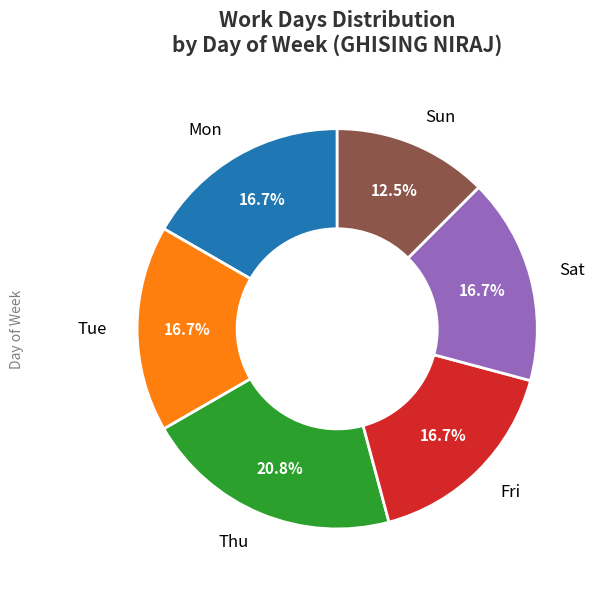

Combined, do Fri and Sun account for over 50%?

No